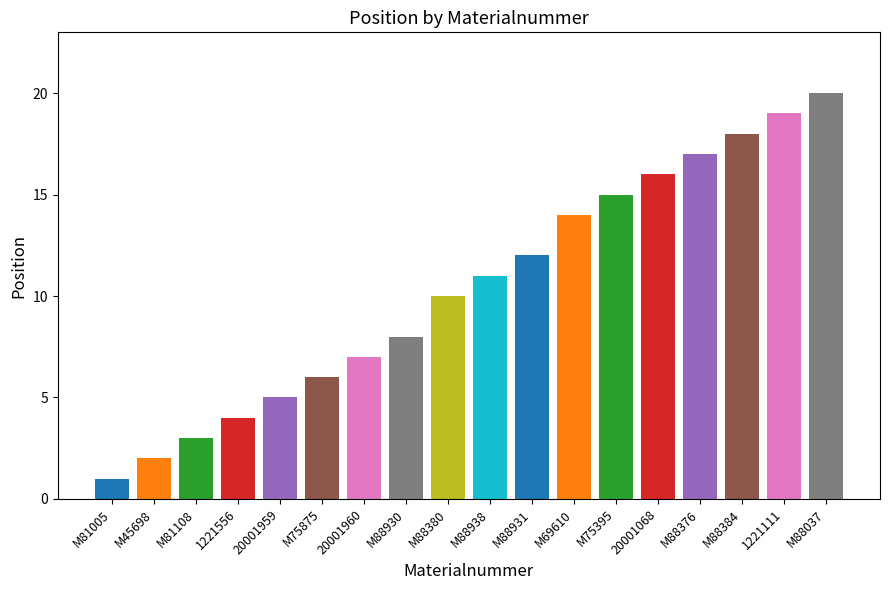

Reading right to left, extract all data points from this chart.

20	19	18	17	16	15	14	12	11	10	8	7	6	5	4	3	2	1